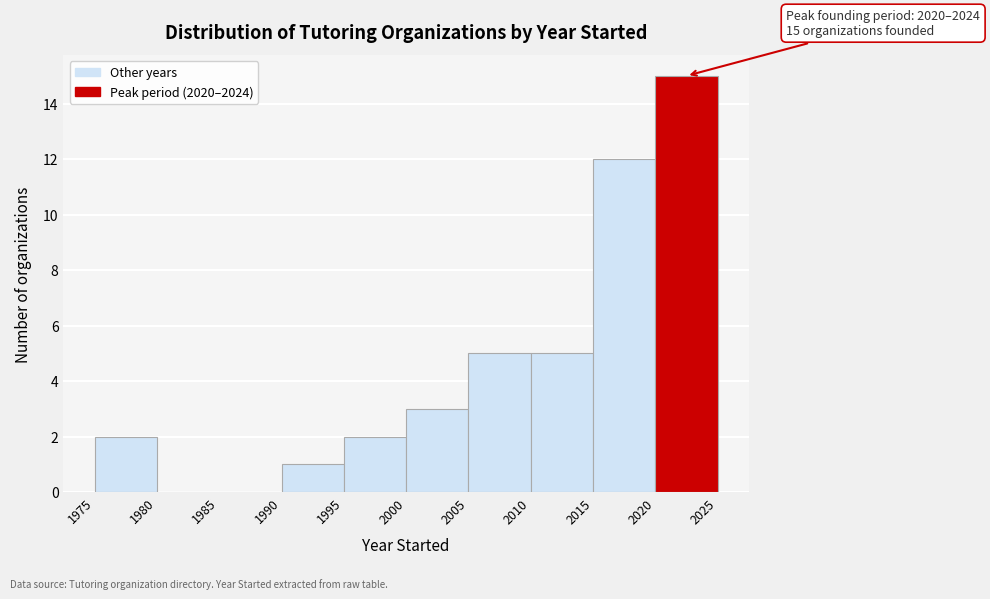

Which range on the x-axis has the tallest bar?

2020 to 2025